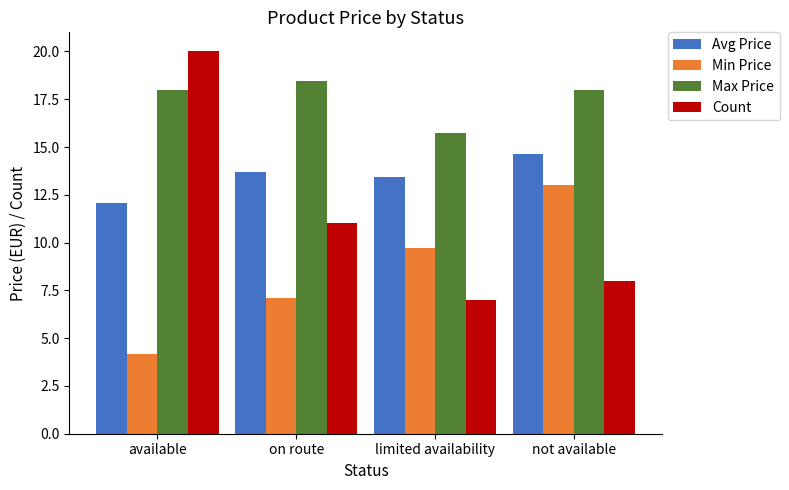

List the series in order of their overall mean, lowest first.

Min Price, Count, Avg Price, Max Price